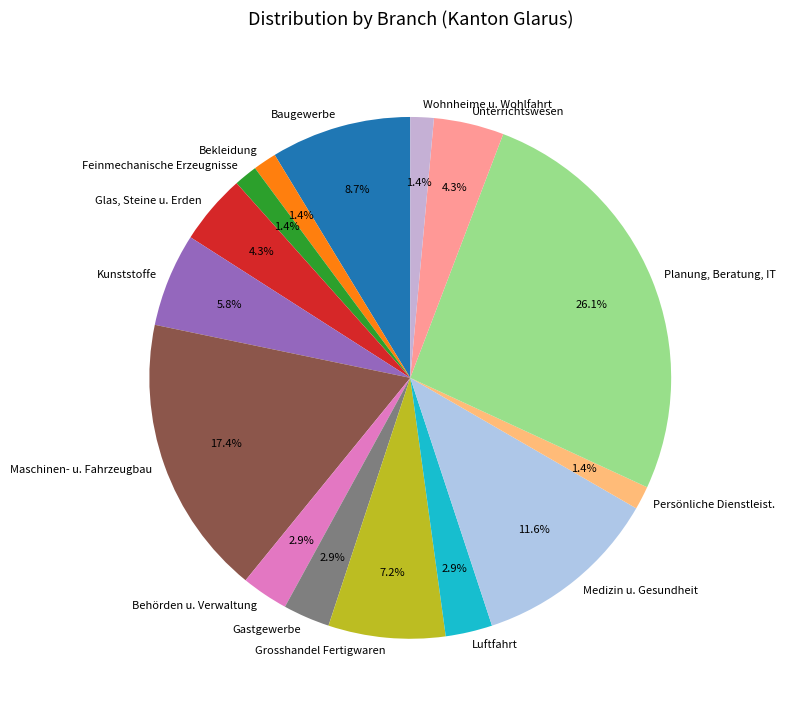

Which has a higher value, Grosshandel Fertigwaren or Unterrichtswesen?

Grosshandel Fertigwaren